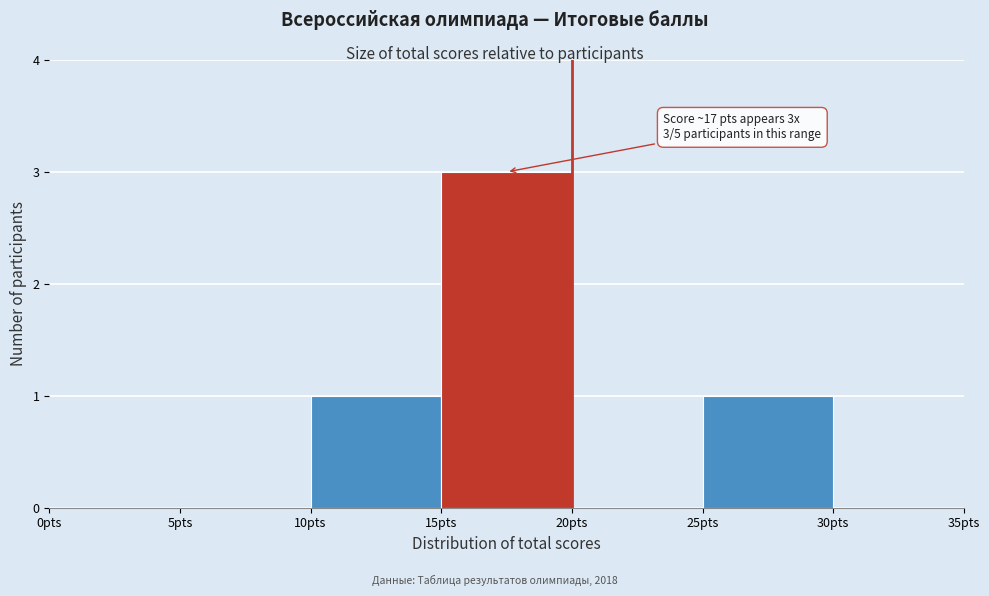

Over which range of the x-axis is the bar tallest?

15 to 20